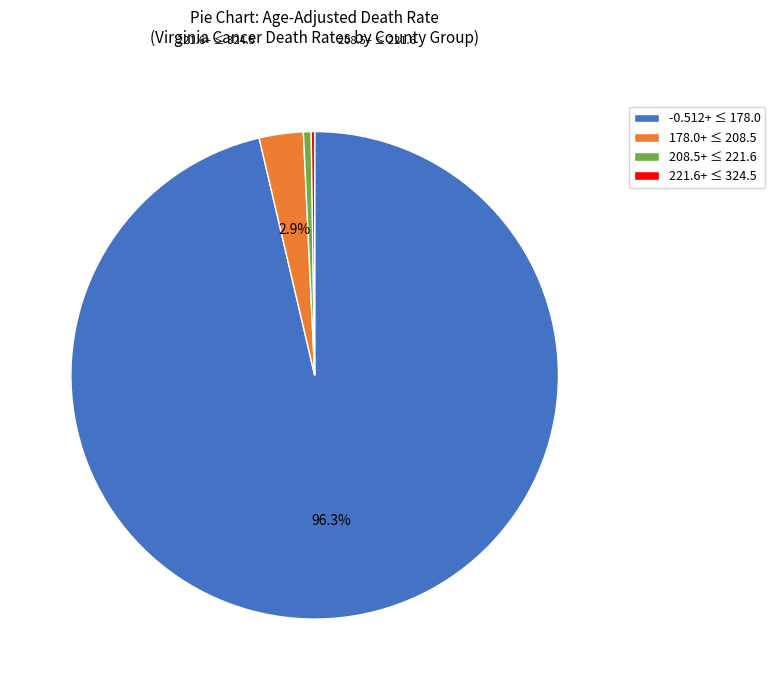

Which category has the biggest portion of the pie?

-0.512+ ≤ 178.0